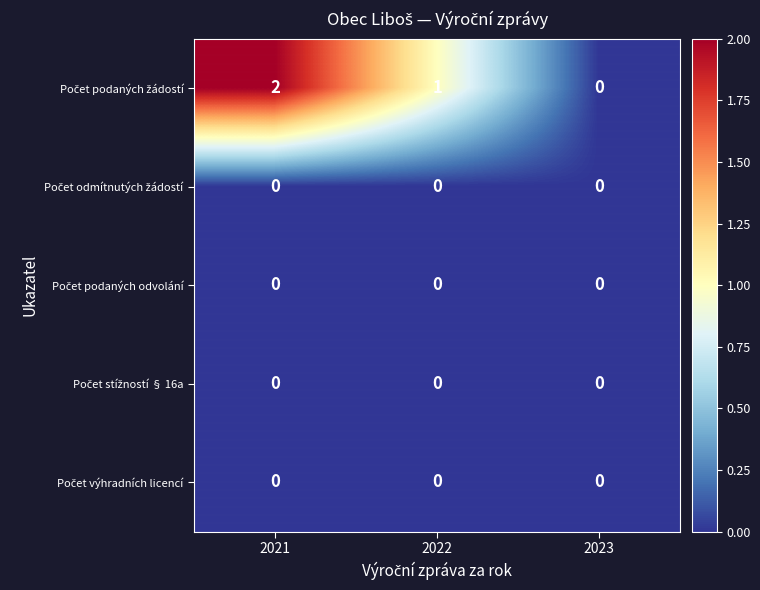

At which category is the sum across all series the highest?

2021